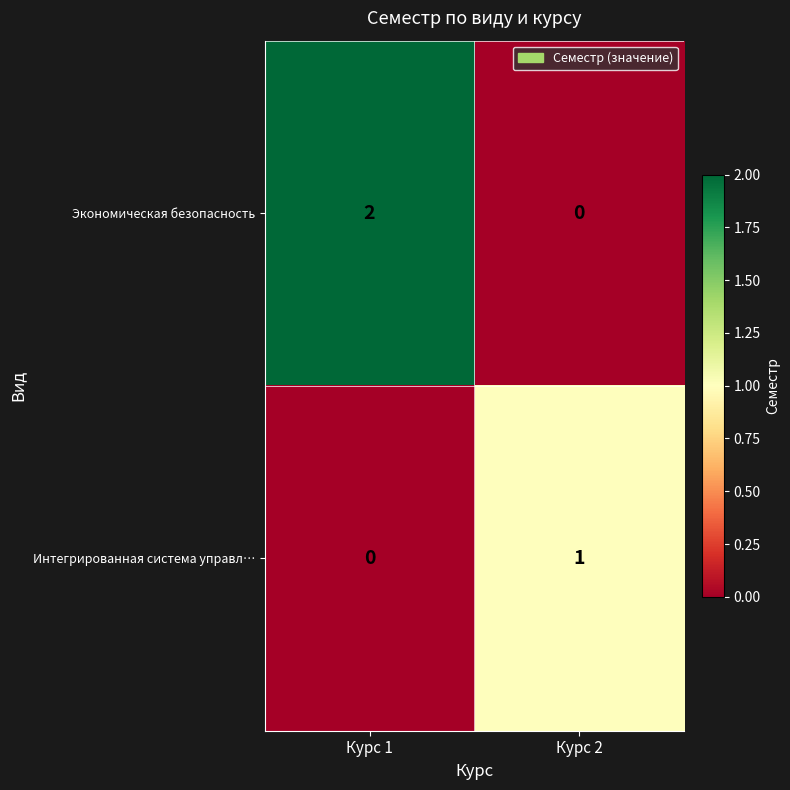

Which series has the widest spread of values?

Экономическая безопасность